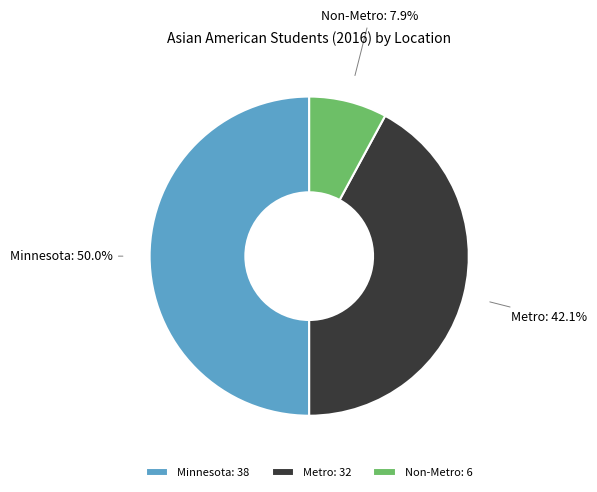

True or false: Non-Metro accounts for 15% of the total.

False